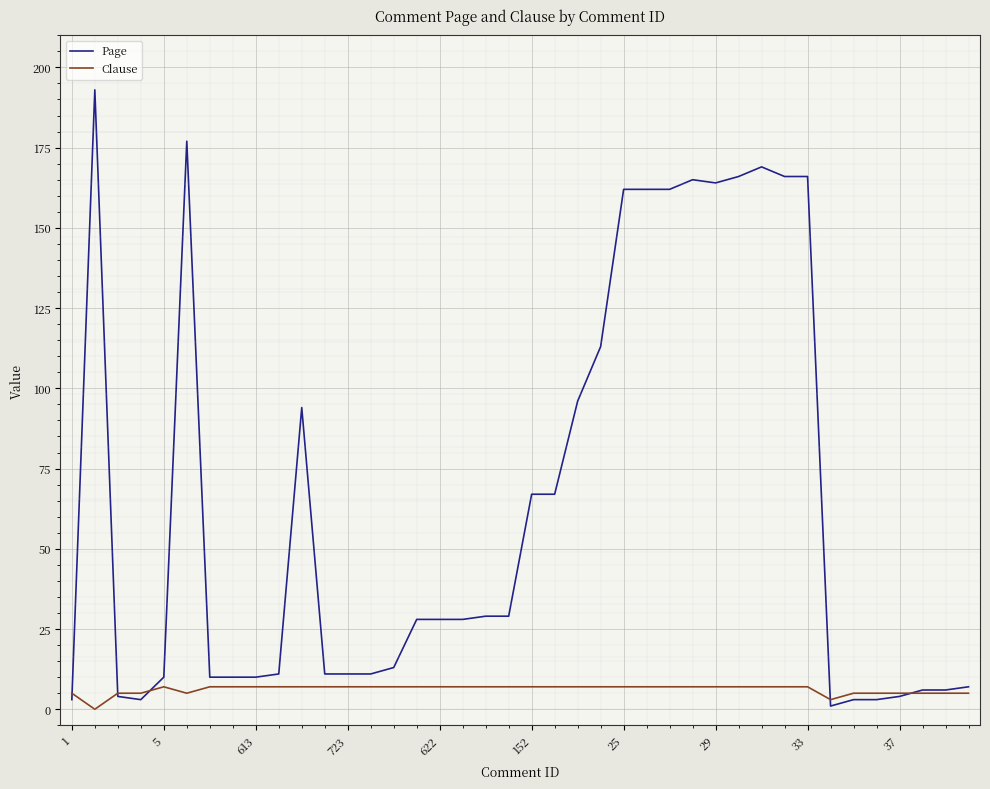

Rank the series by their average value, from highest to lowest.

Page, Clause